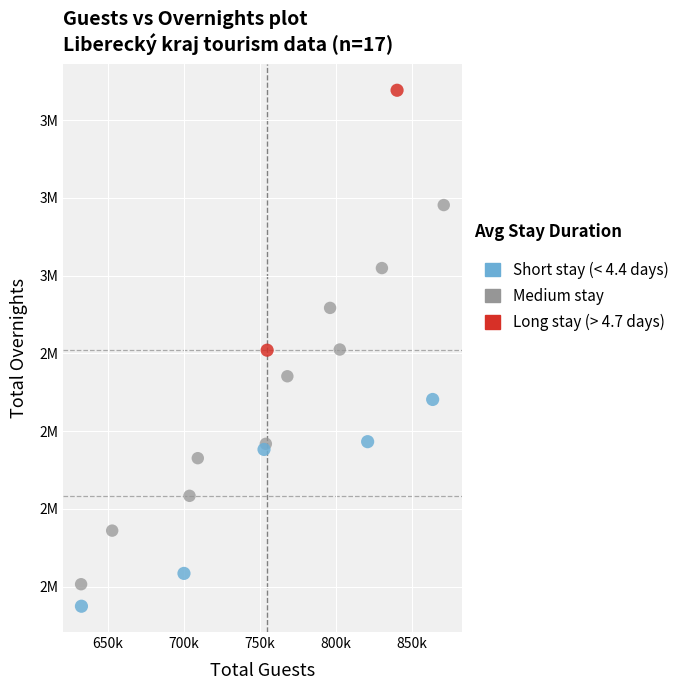

What are all the series names shown in the legend?

Short stay (< 4.4 days), Medium stay, Long stay (> 4.7 days)